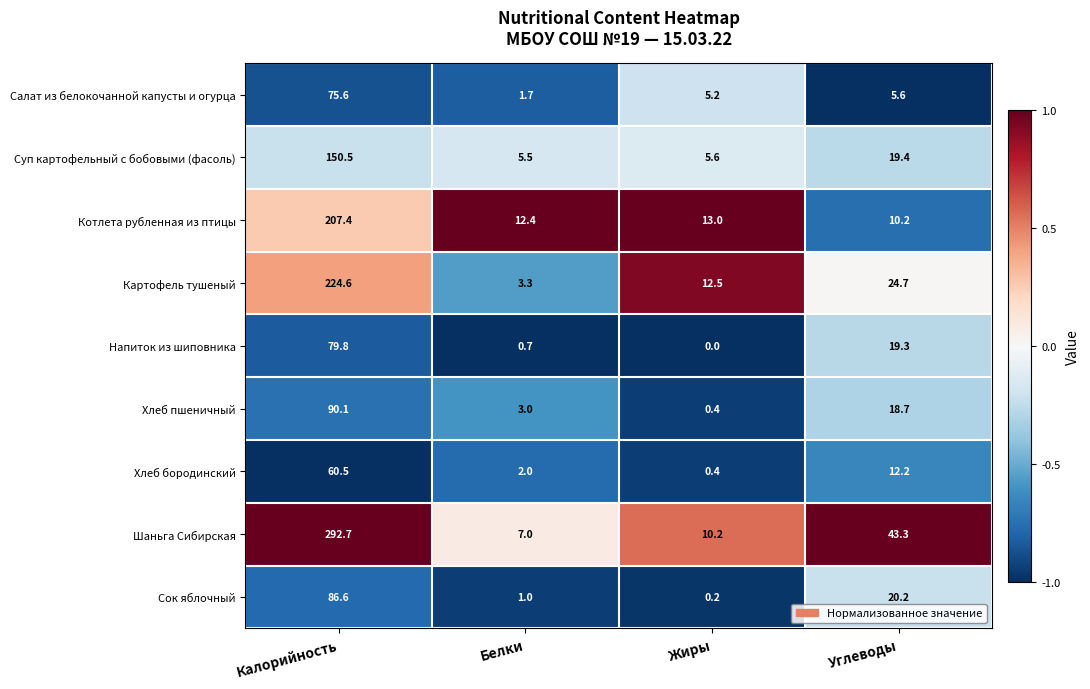

At which category does the chart reach its minimum across all series?

Жиры